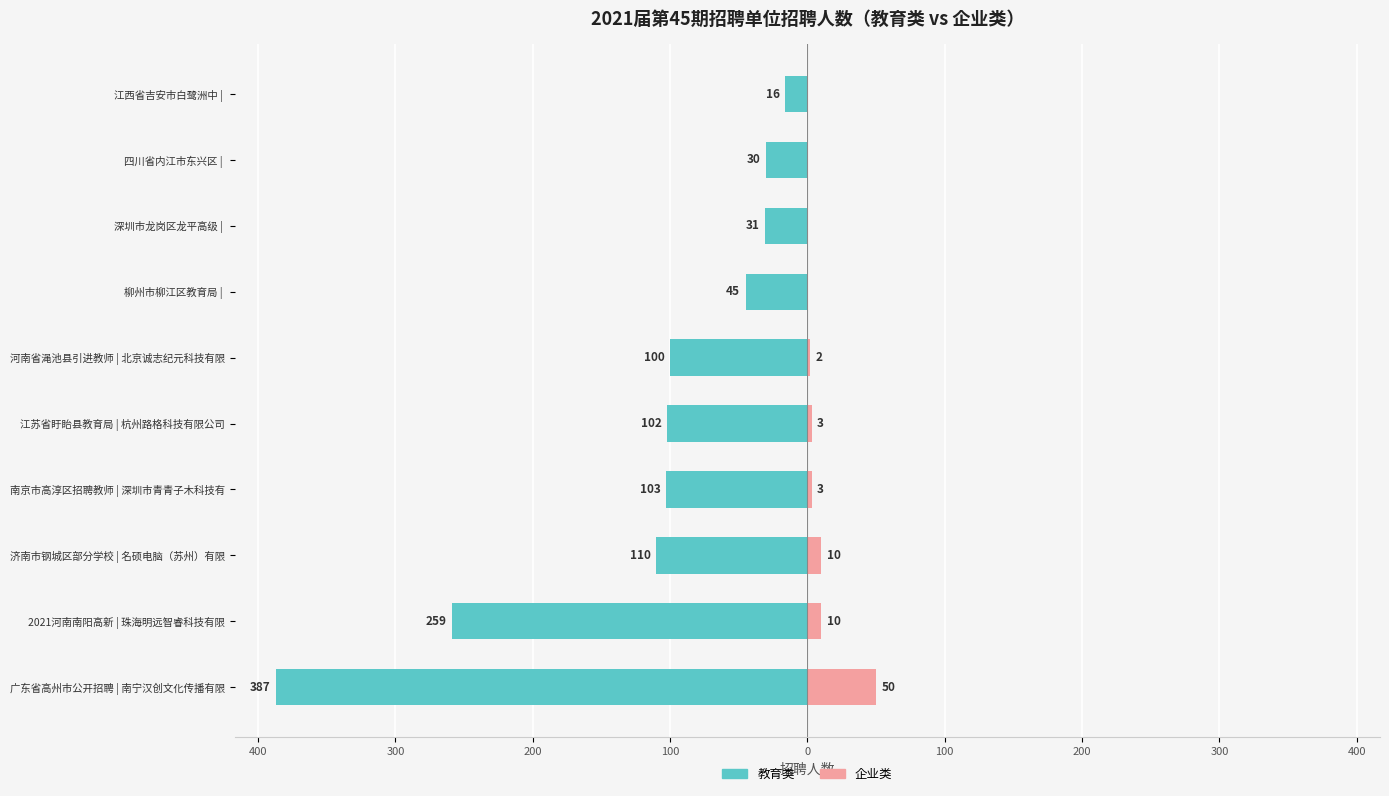

How many values in the 教育类 series are below -100?

5